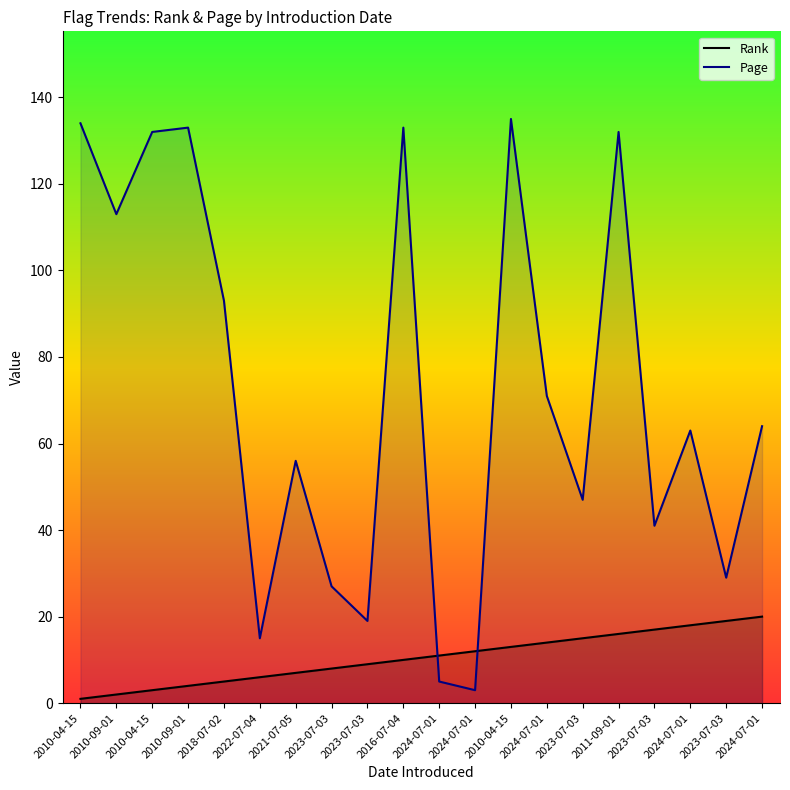

Read the Rank value at 2010-04-15.

13